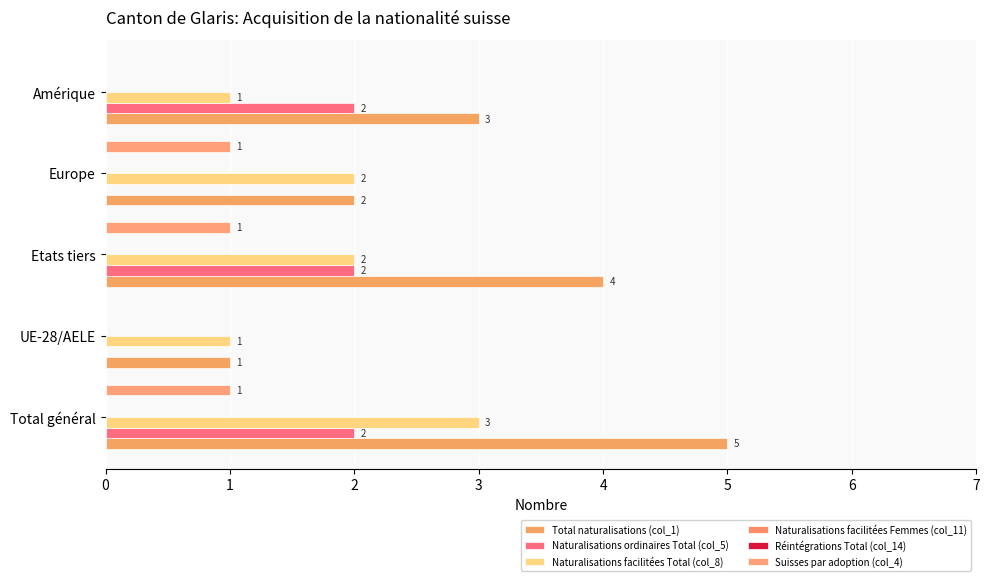

What is the value of the Naturalisations facilitées Total (col_8) bar at the 2nd from the left?

1.0